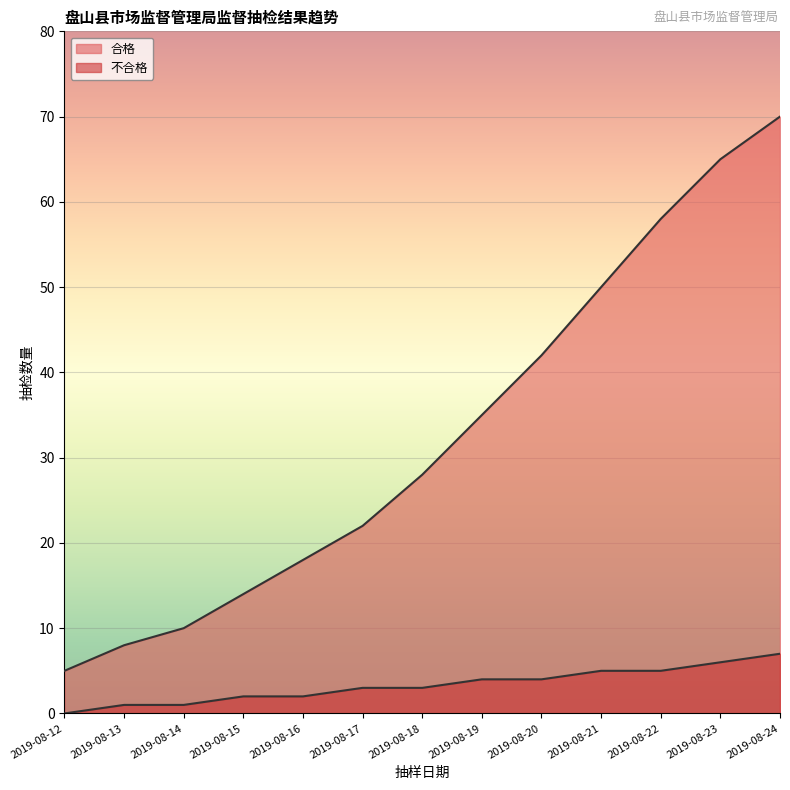

What is the sum of the 合格 values at 2019-08-23 and 2019-08-18?

93